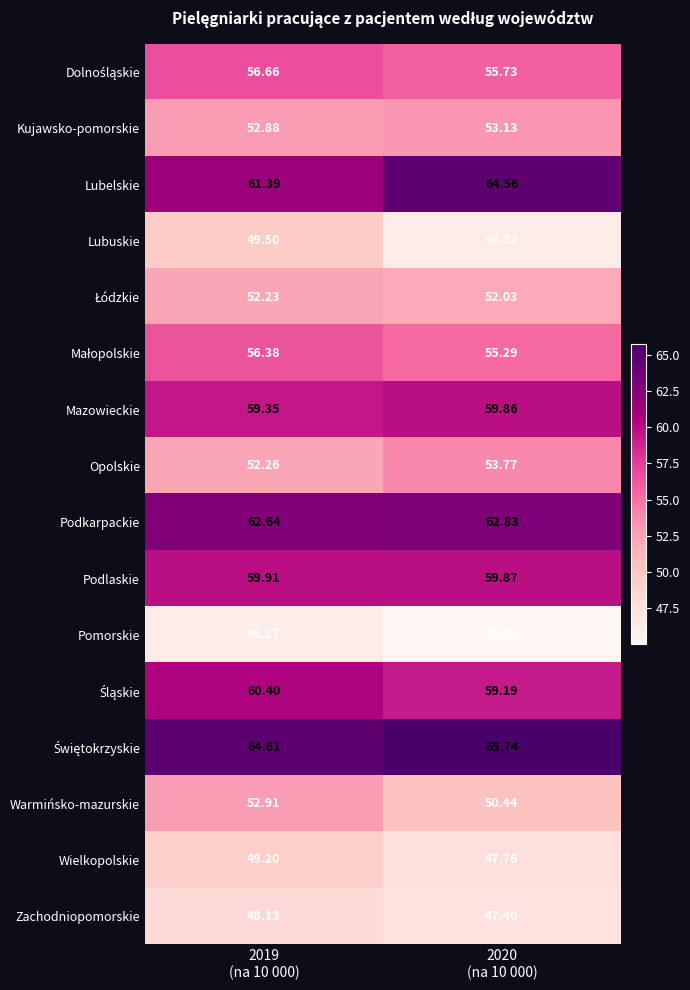

Which series has the largest range (max minus min)?

Lubuskie